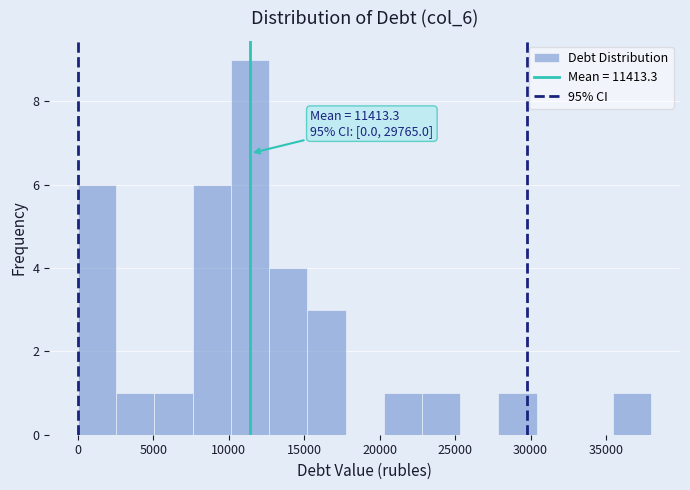

Which range on the x-axis has the tallest bar?

10000 to 12500